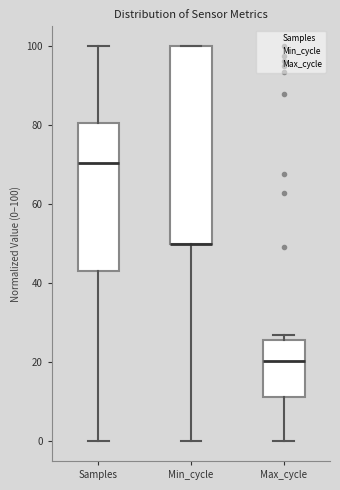

Reading left to right, transcribe this box plot: for each box, give where its median line is, the range the box spans, and where its two whiskers end, as read against the y-axis. The values are not printed on the chart, so give them approximately, as read against the axis.

Samples: median 70, box 44 to 80, whiskers 0 to 100
Min_cycle: median 50 (drawn on the box's lower edge), box 50 to 100, whiskers 0 to 100
Max_cycle: median 20, box 12 to 26, whiskers 0 to 26 (just above the box's upper edge)